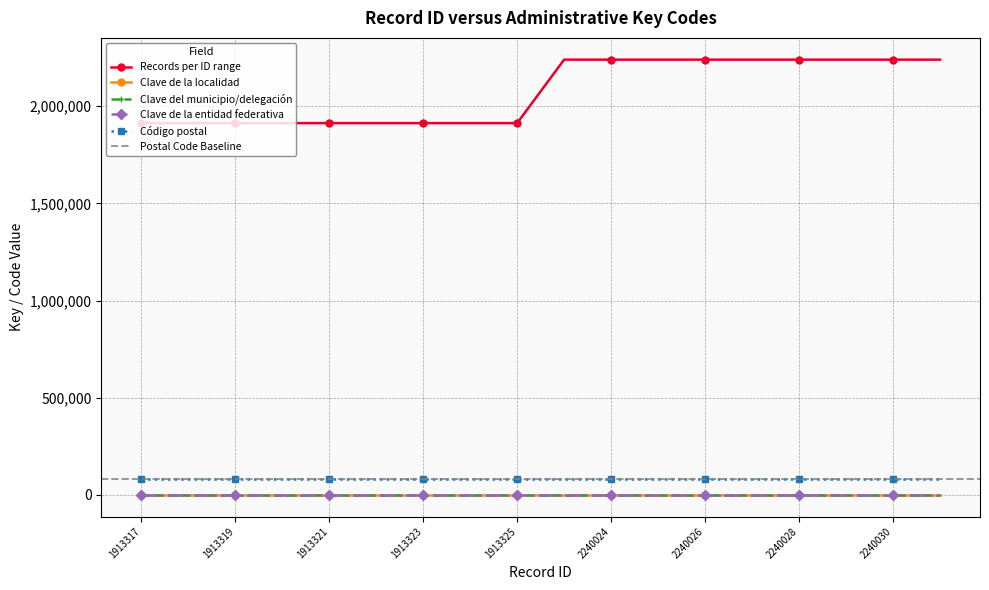

What is the greatest value displayed?

2240031